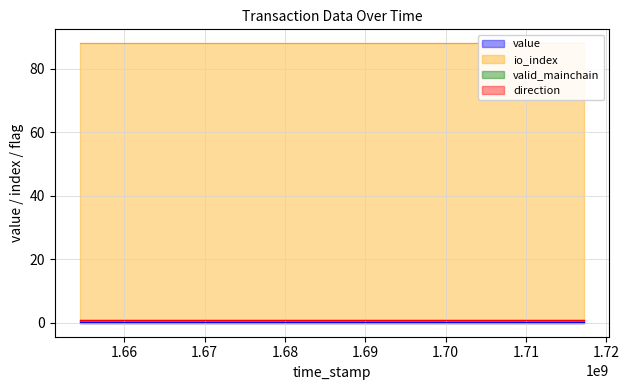

The valid_mainchain series shows 1.0 at 20. True or false?

True